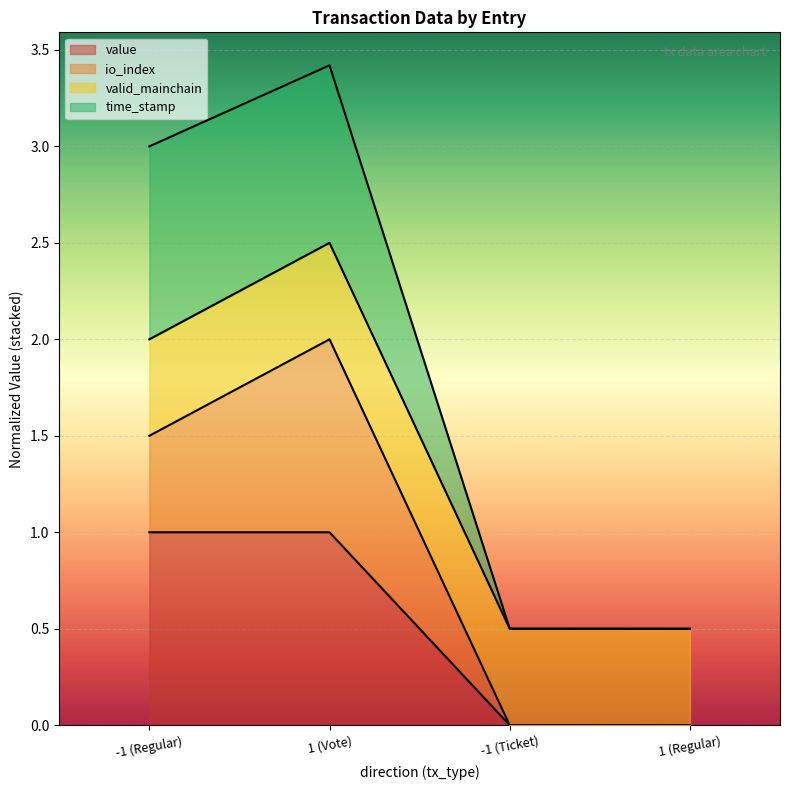

The value series shows 1.3 at -1 (Regular). True or false?

False